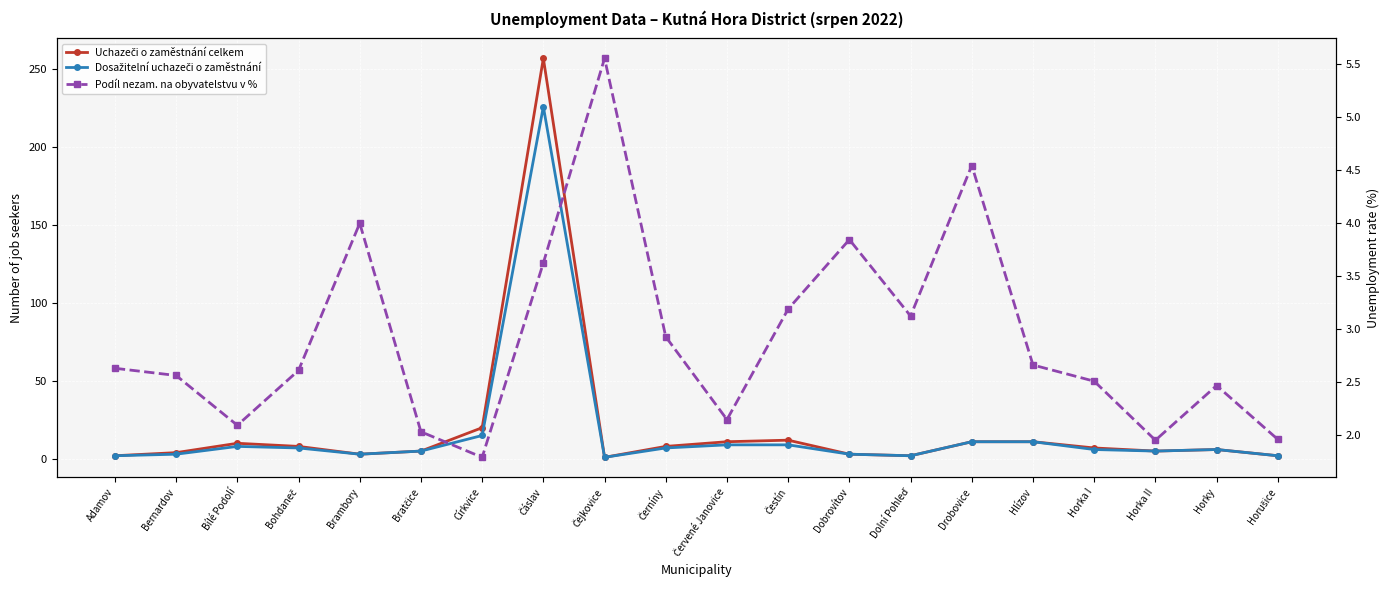

What is the label of the 17th point from the right?

Bohdaneč